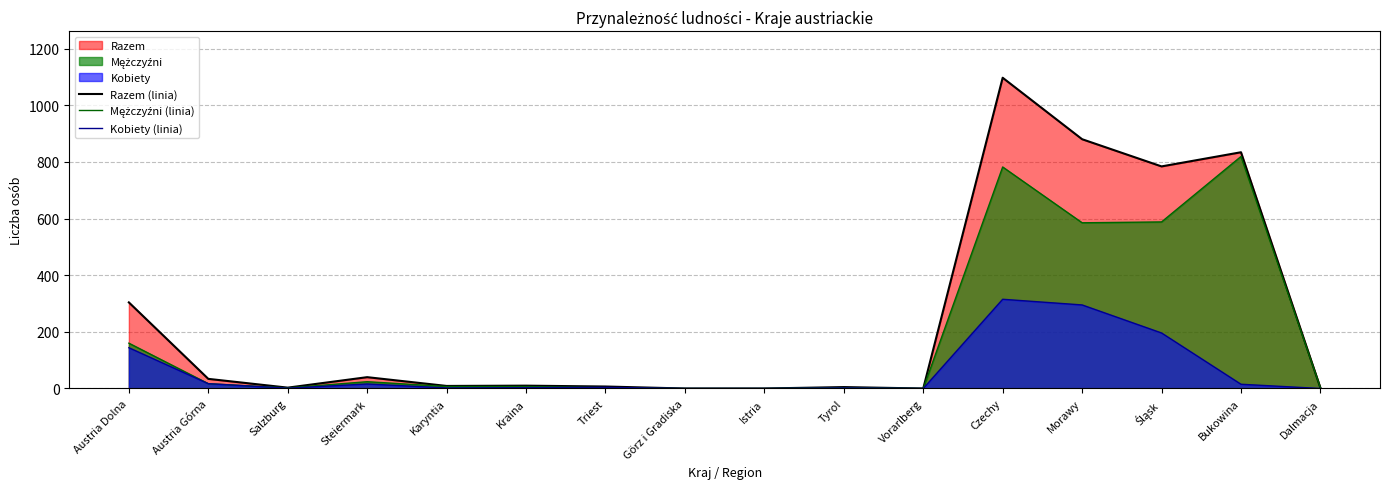

Which series has the largest total across all categories?

Razem (linia)